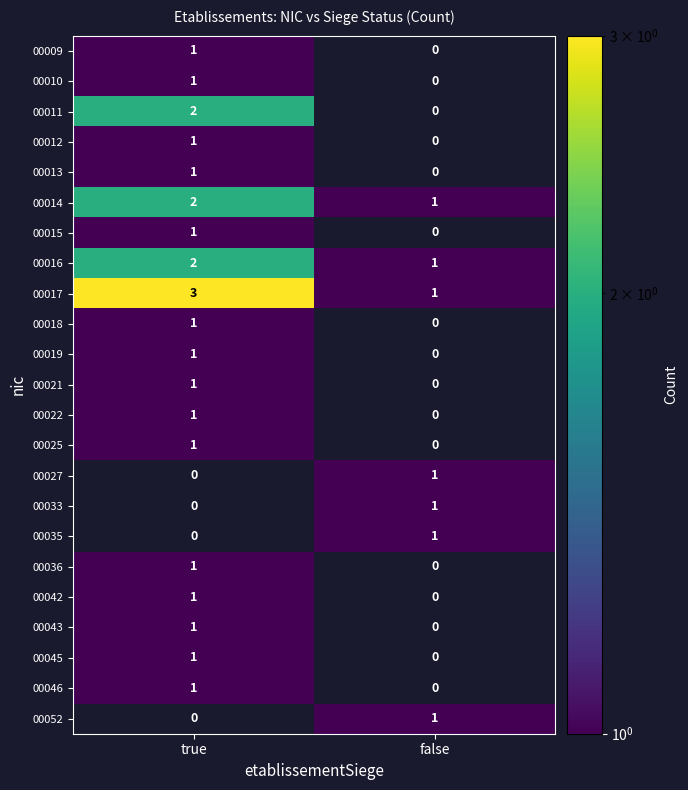

True or false: 00033 has a value of 1 at false.

True